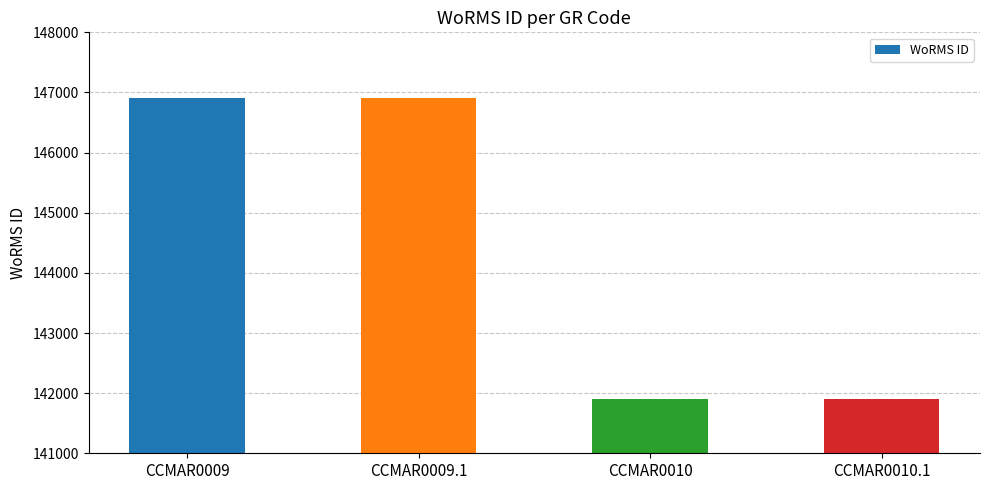

True or false: the data shows 141907 at CCMAR0010.

True